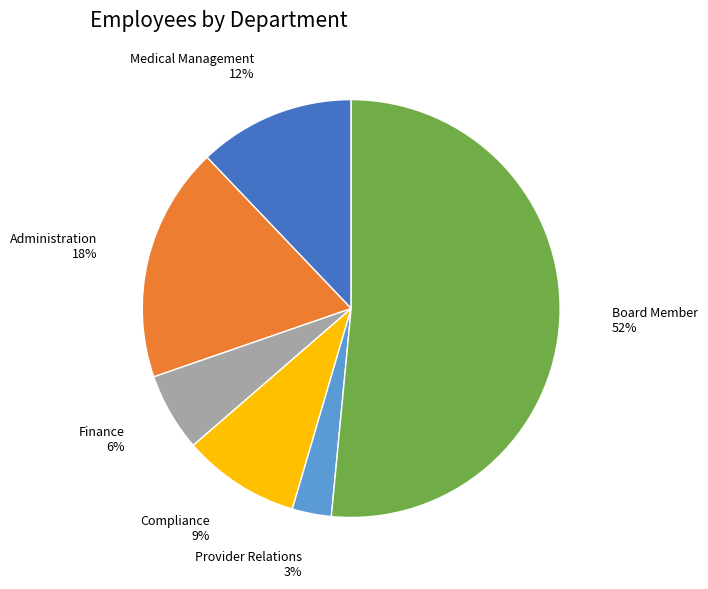

What is the majority slice?

Board Member